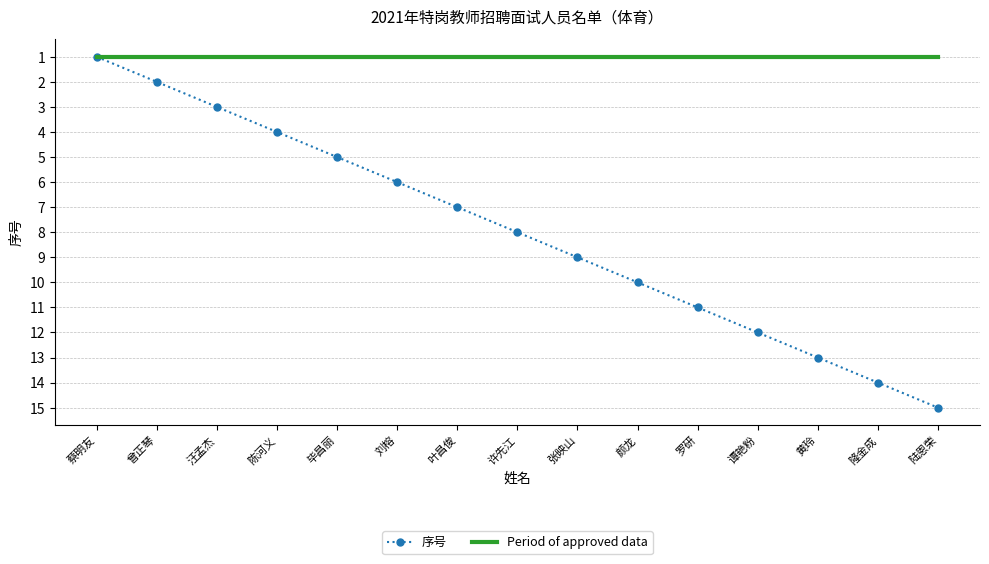

Is the value of Period of approved data at 陆恩荣 greater than the value of 序号 at 许先江?

No